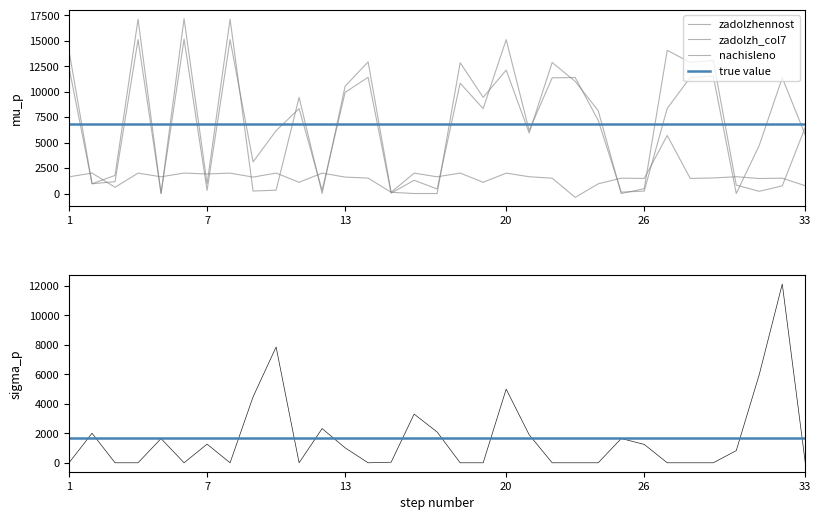

The value of uplacheno at 28 is 7143.3. True or false?

False